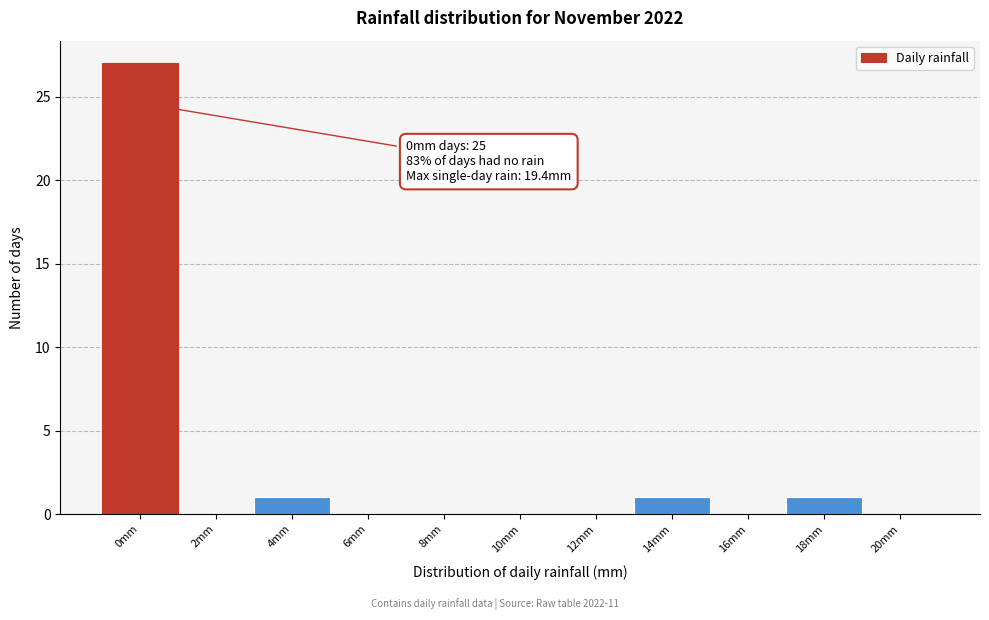

Reading left to right, transcribe all the data shown in this chart.

0mm=27	2mm=0	4mm=1	6mm=0	8mm=0	10mm=0	12mm=0	14mm=1	16mm=0	18mm=1	20mm=0